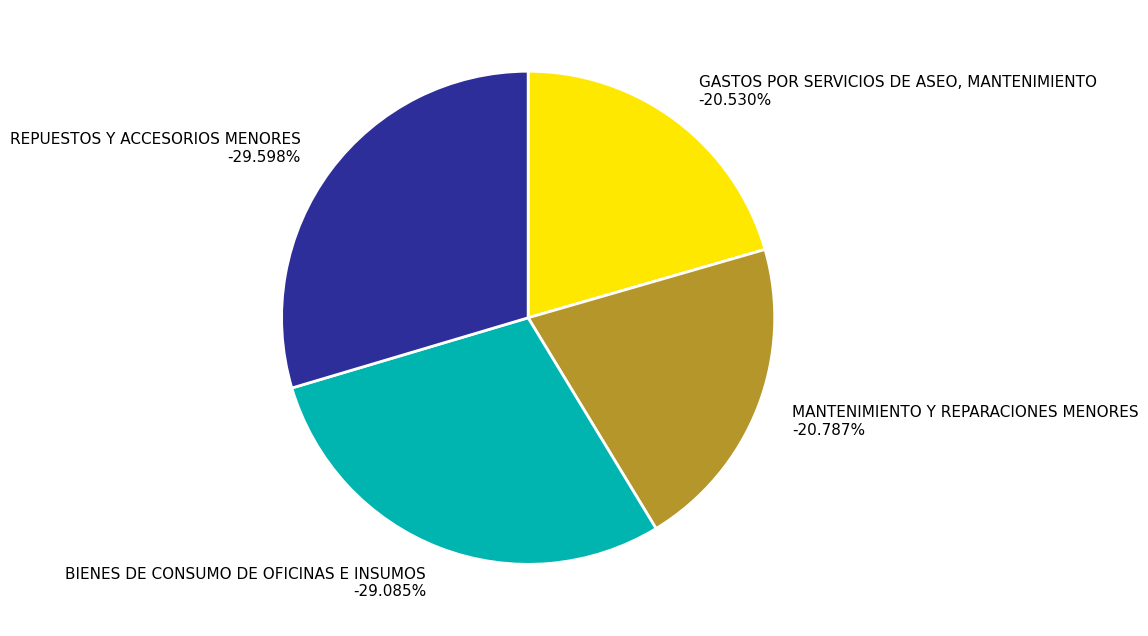

Is the sum of MANTENIMIENTO Y REPARACIONES MENORES and REPUESTOS Y ACCESORIOS MENORES greater than half?

Yes